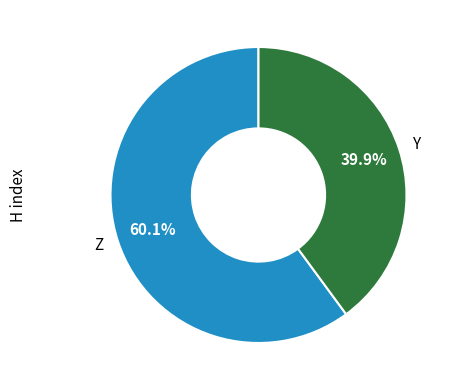

Count the number of slices in the pie.

2